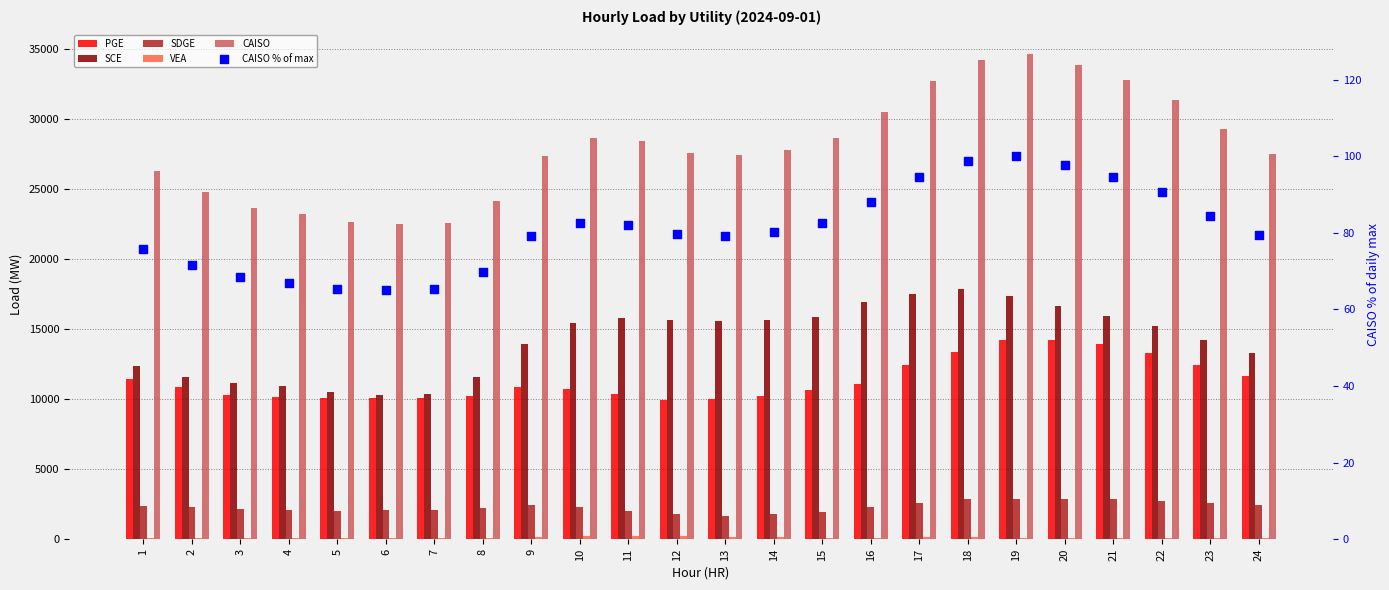

What is the total value across all series at 12?

55276.3